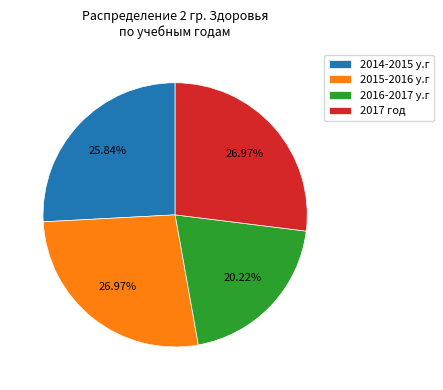

Which slice is the smallest?

2016-2017 у.г